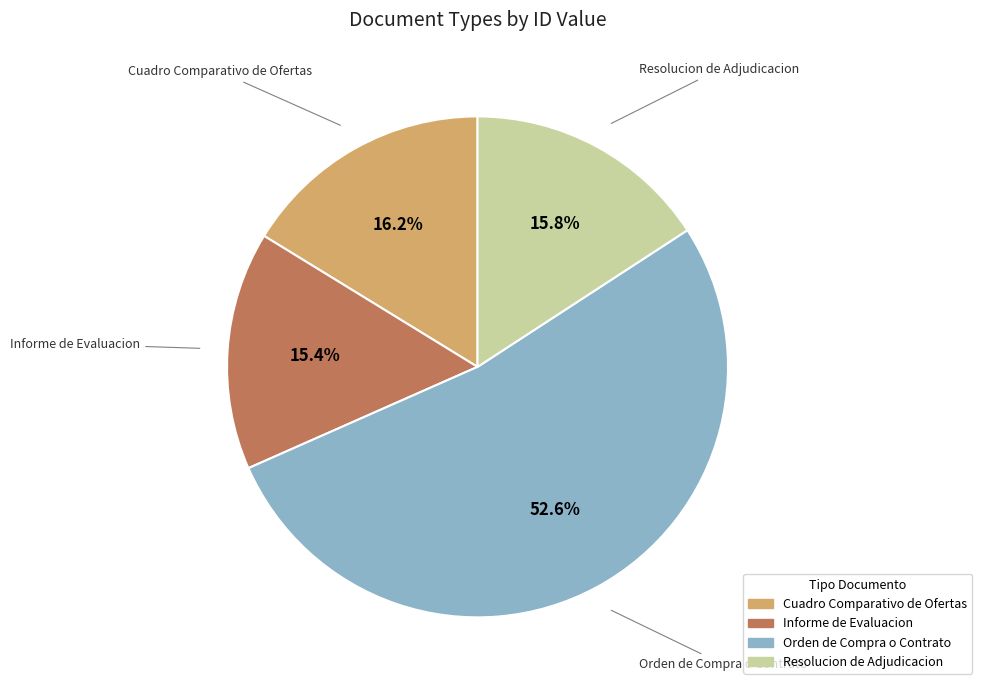

What percentage is NOT represented by Cuadro Comparativo de Ofertas?

83.8%